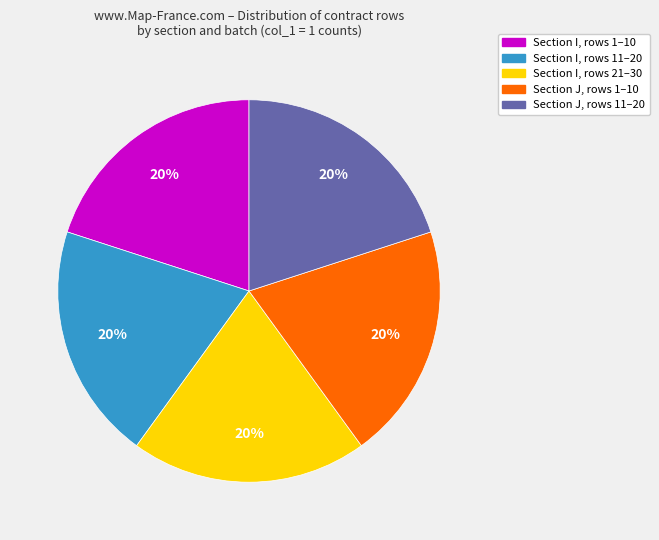

To the nearest percent, what is the average slice percentage?

20%